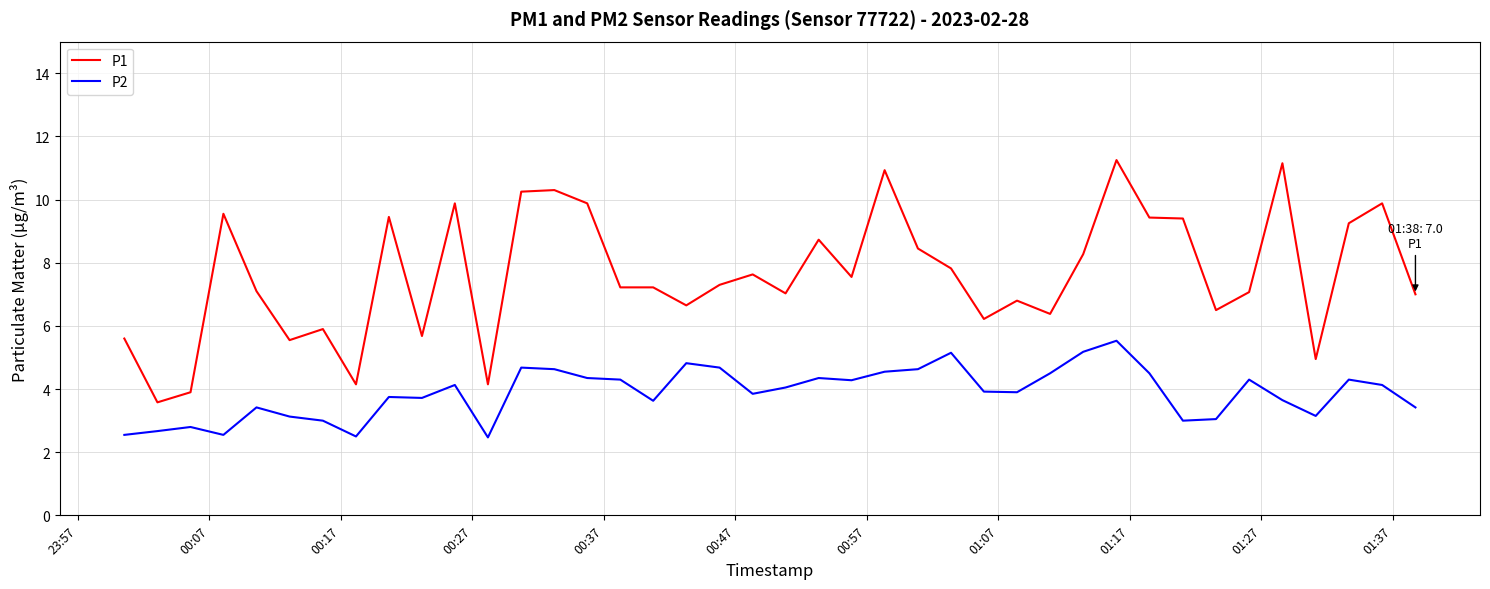

Which series has the largest range (max minus min)?

P1